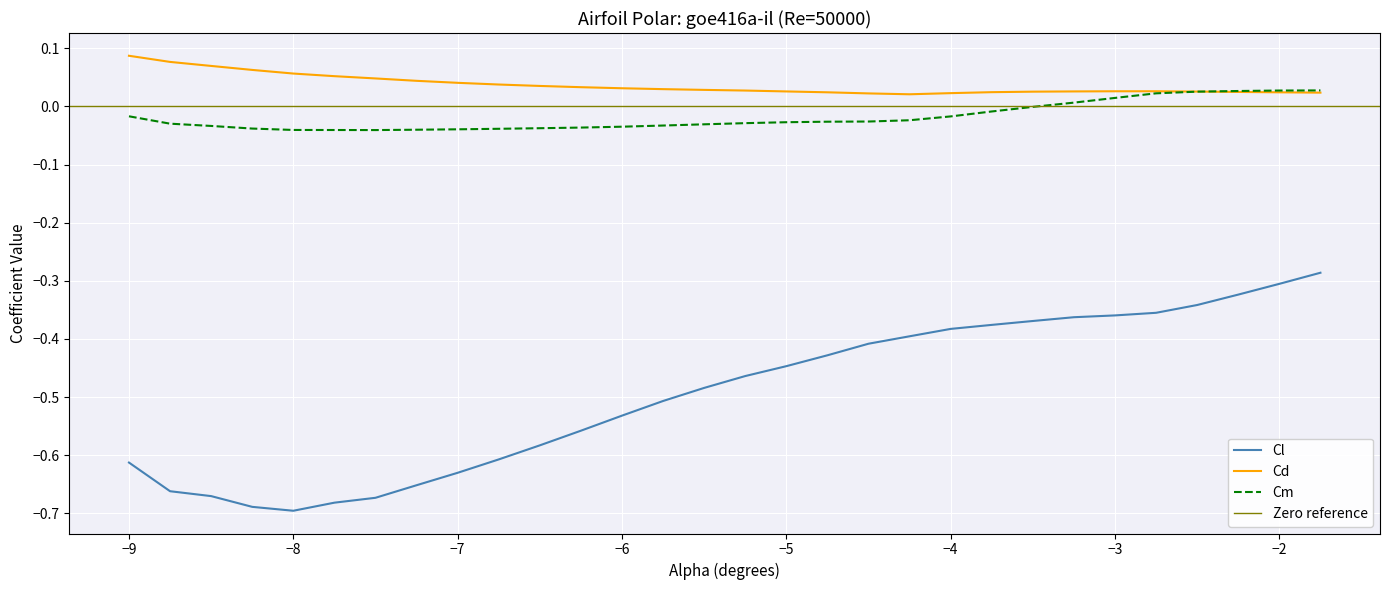

True or false: Cm and Cl cross at least once.

False